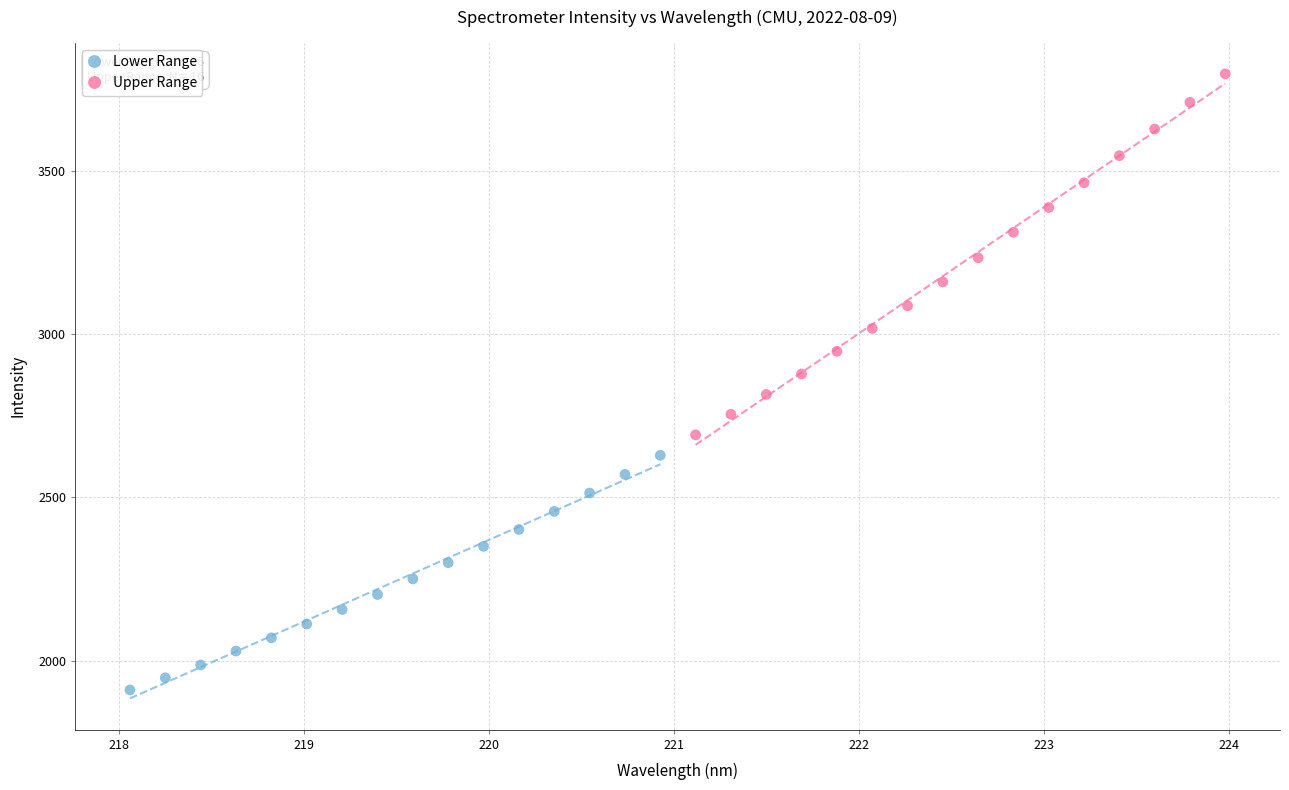

Which series has the widest spread of Y values?

Upper Range